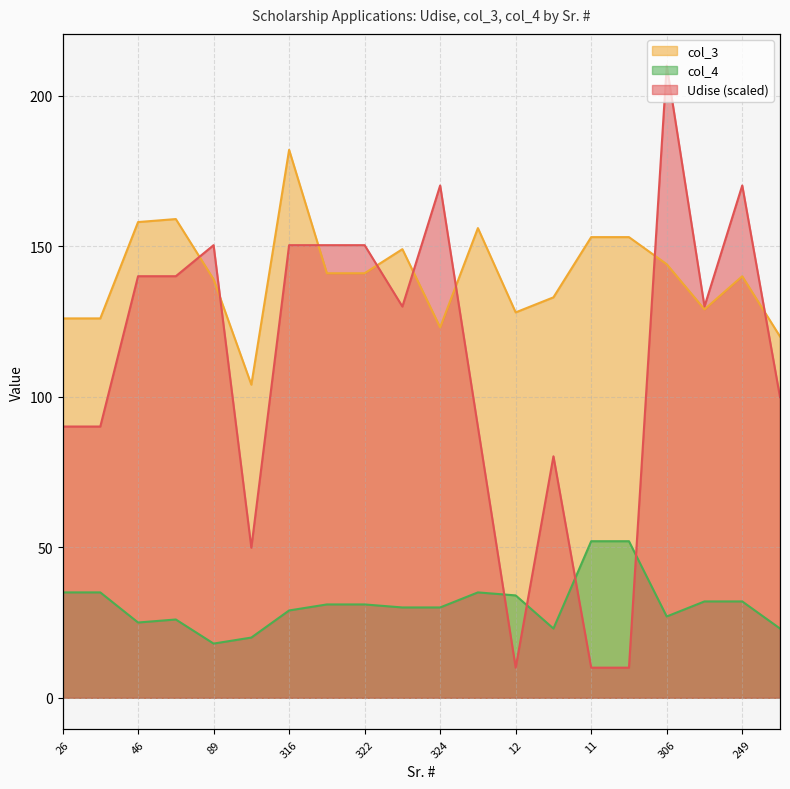

List the series in order of their overall mean, lowest first.

col_4, Udise, col_3